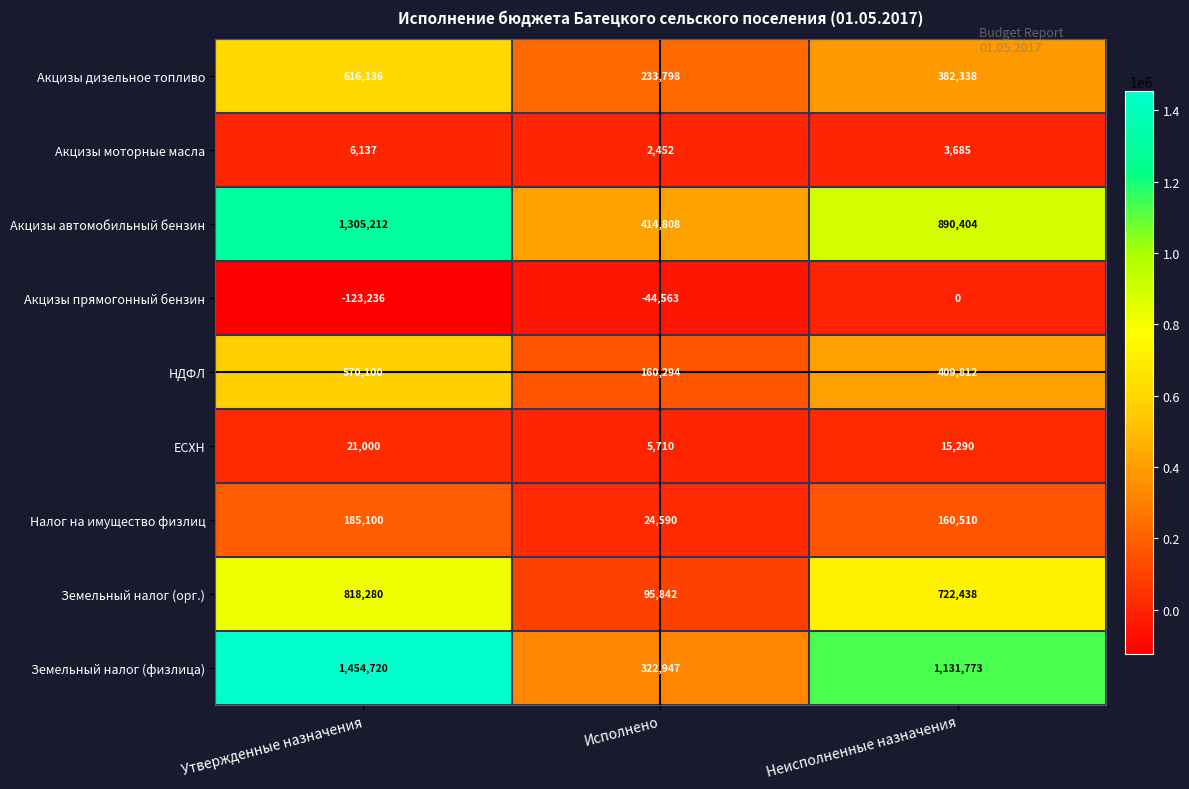

Reading left to right, what are all the values shown in this chart?

Акцизы дизельное топливо: 616136	233798	382338
Акцизы моторные масла: 6137	2452	3685
Акцизы автомобильный бензин: 1305212	414808	890404
Акцизы прямогонный бензин: -123236	-44563	0
НДФЛ: 570100	160294	409812
ЕСХН: 21000	5710	15290
Налог на имущество физлиц: 185100	24590	160510
Земельный налог (орг.): 818280	95842	722438
Земельный налог (физлица): 1454720	322947	1131773